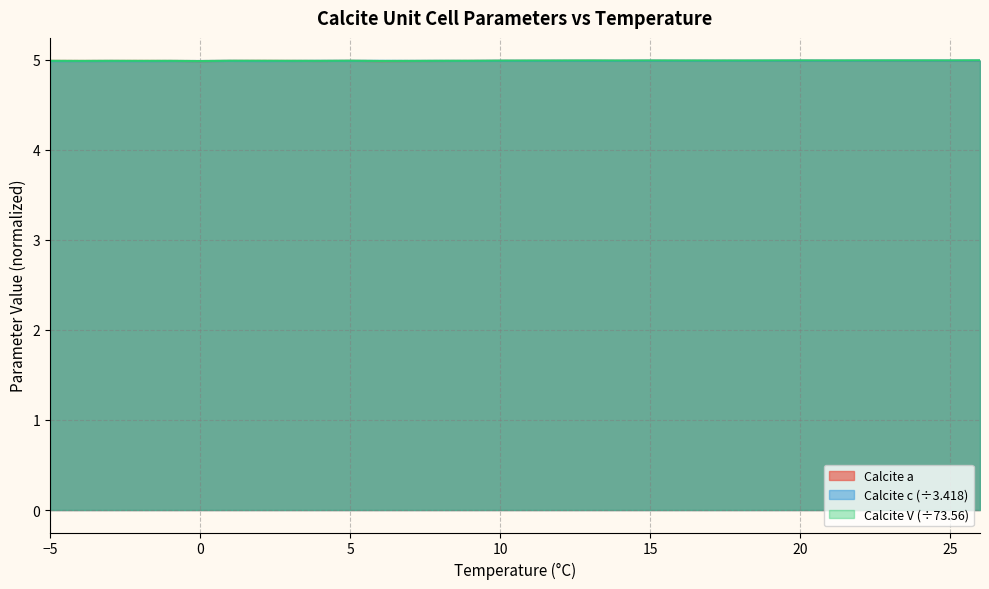

Which category has the highest value across all series?

26